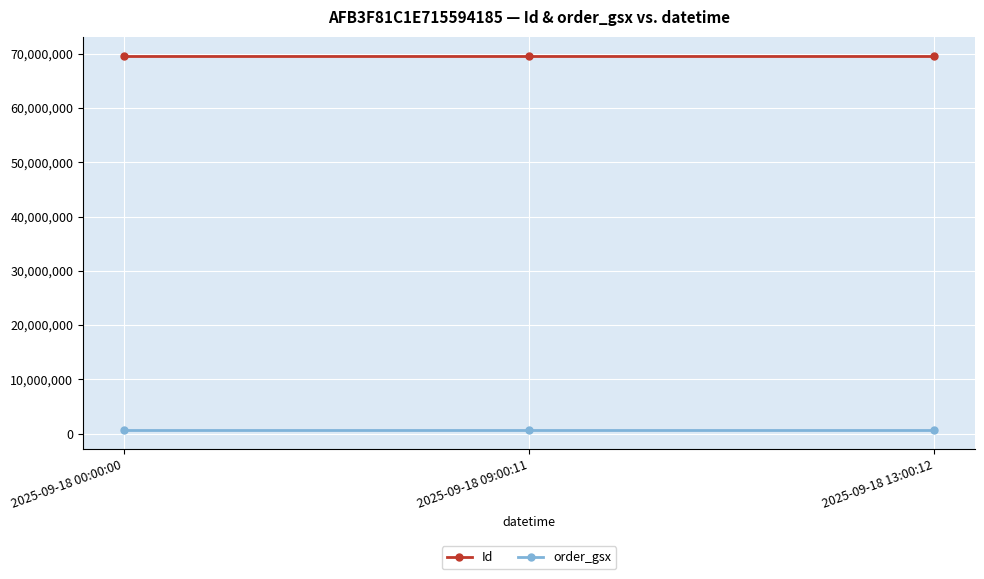

What is the value of the order_gsx point at the 3rd from the left?

594185